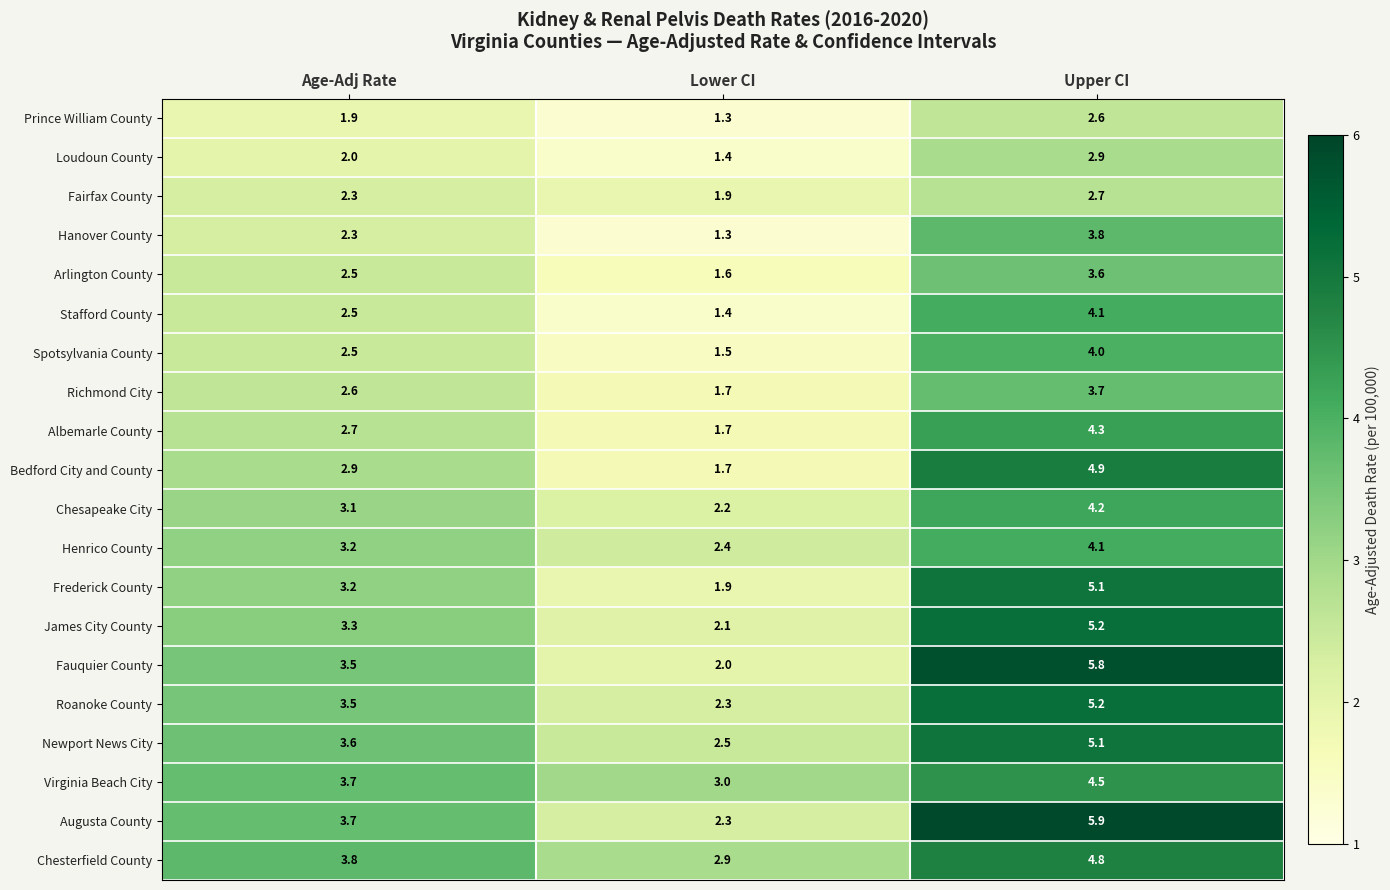

Where does the Arlington County series first go above 2?

Age-Adj Rate